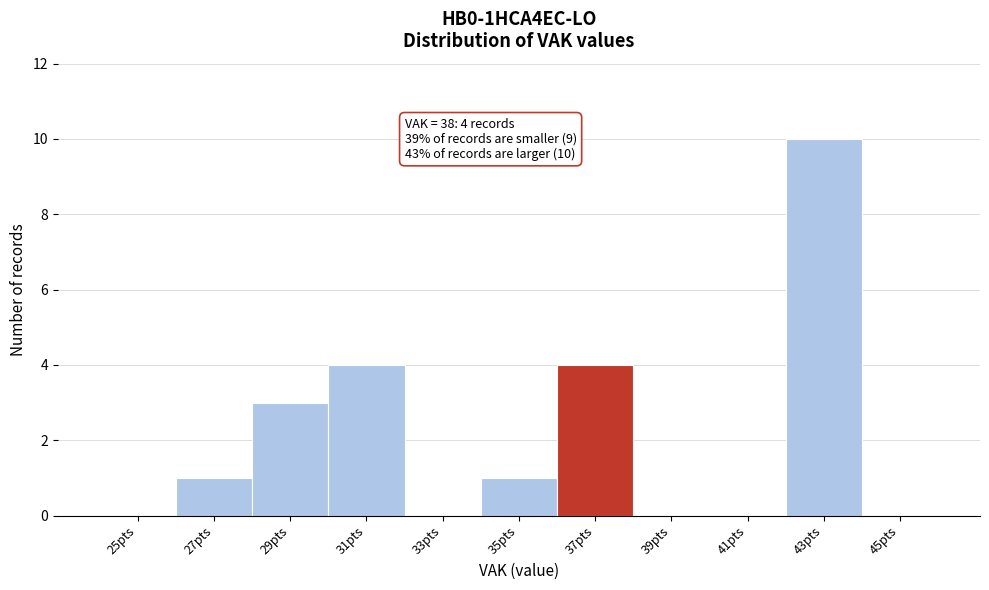

Reading right to left, transcribe all the data shown in this chart.

45pts=0	43pts=10	41pts=0	39pts=0	37pts=4	35pts=1	33pts=0	31pts=4	29pts=3	27pts=1	25pts=0